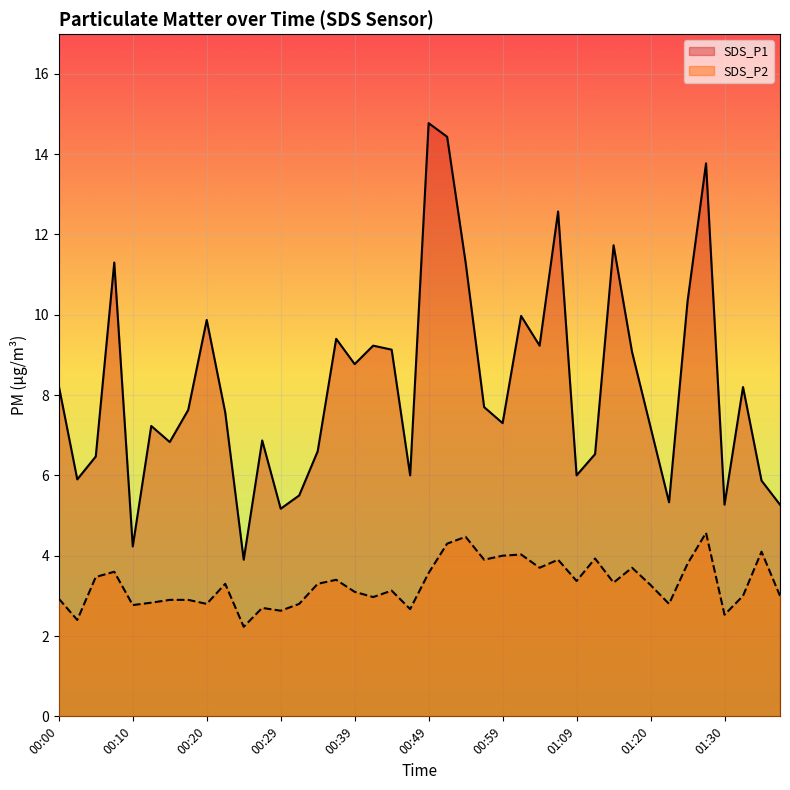

How many lines are shown in the chart?

2